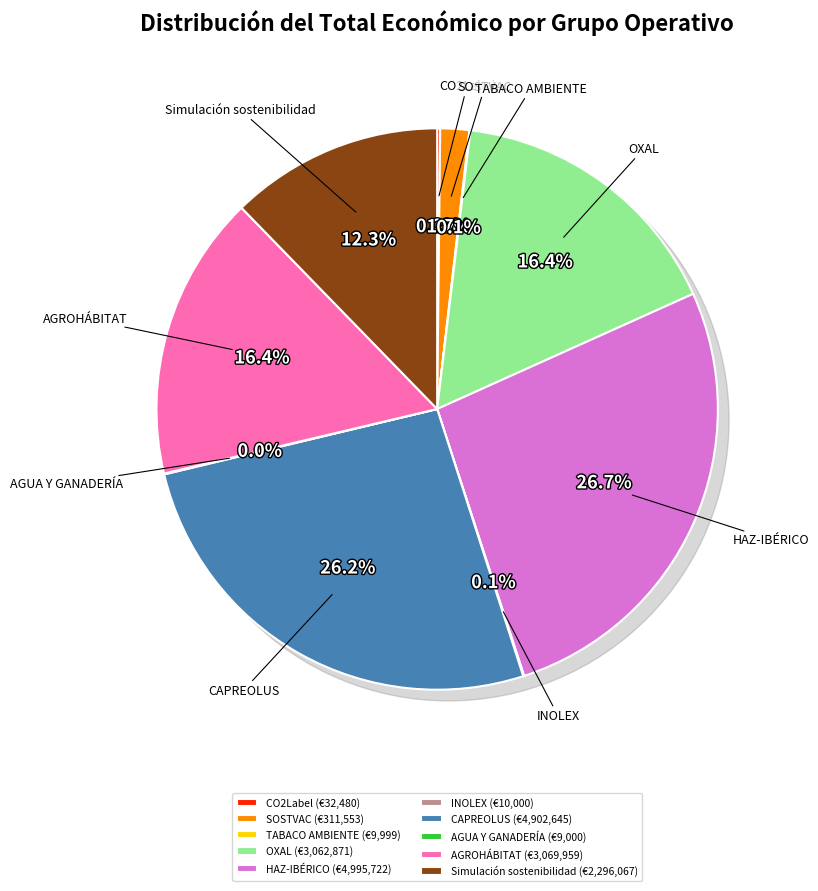

Is CO2Label the majority of the pie?

No